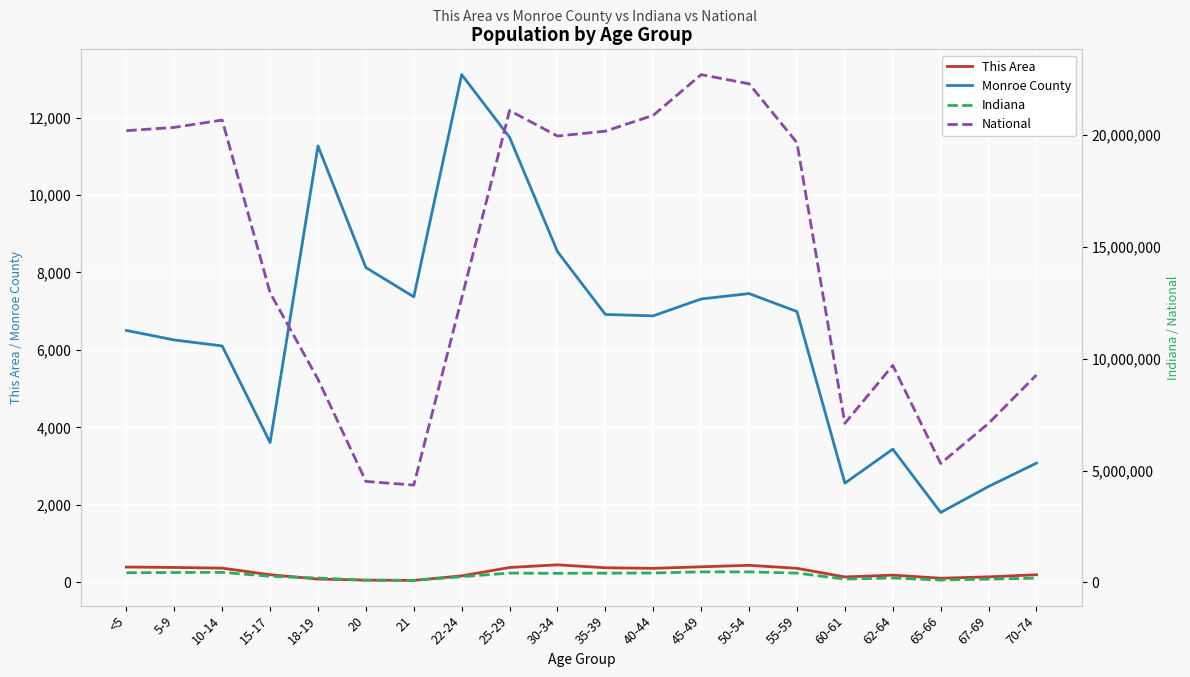

What are all the series names shown in the legend?

This Area, Monroe County, Indiana, National